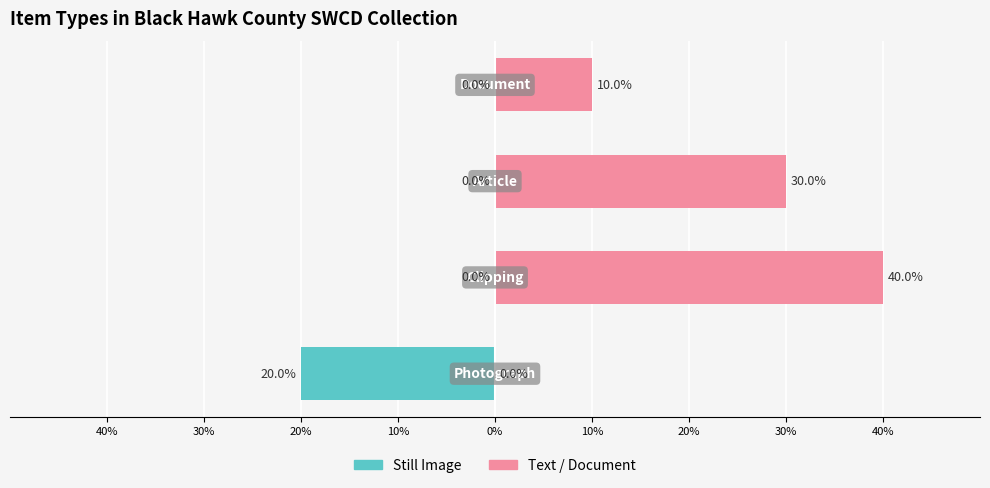

The Still Image series shows -6 at 10%. True or false?

False